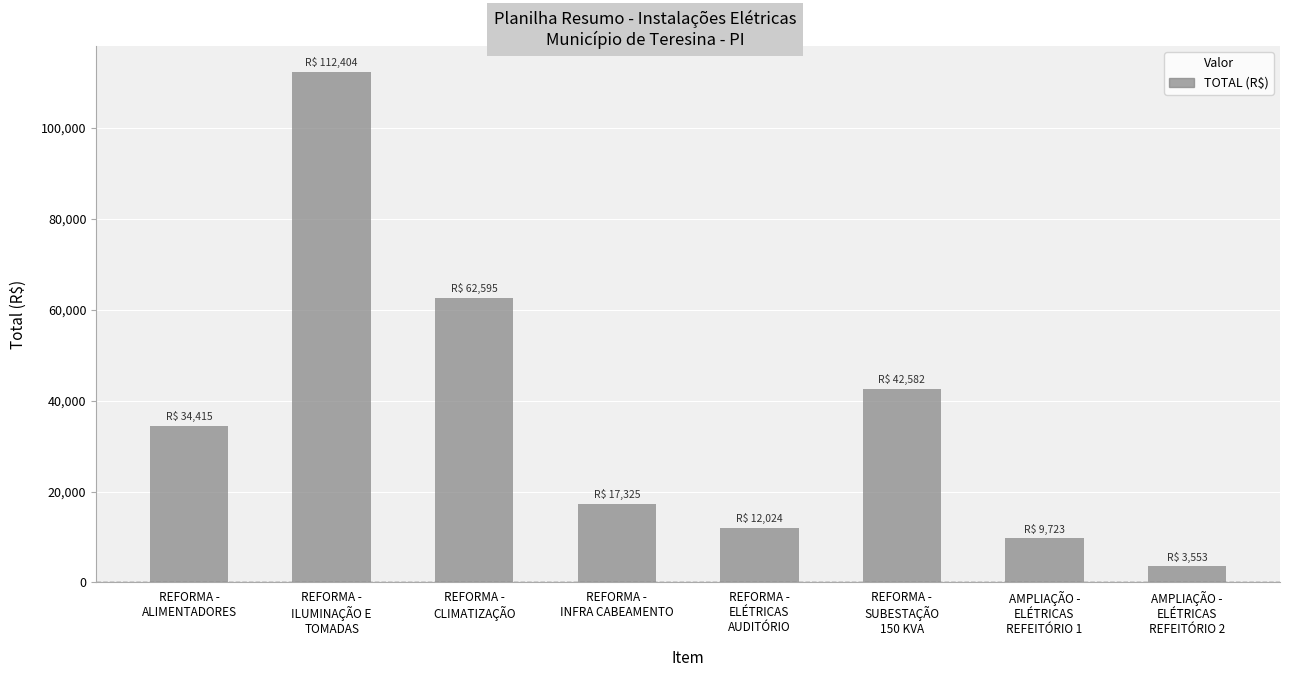

Does the chart contain any negative values?

No